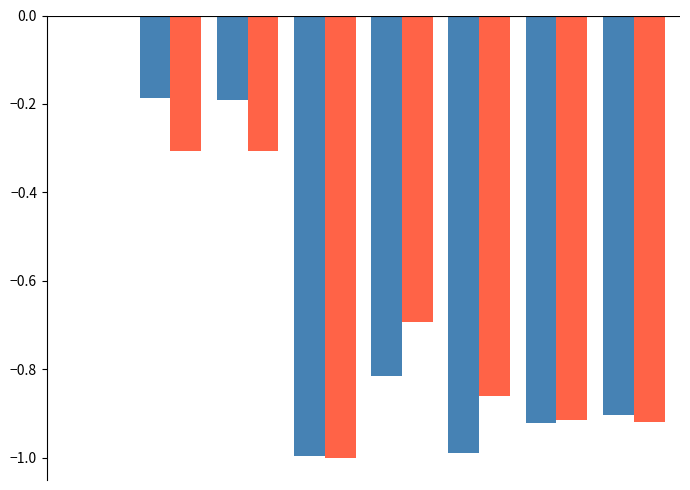

Count the number of data series in this chart.

2